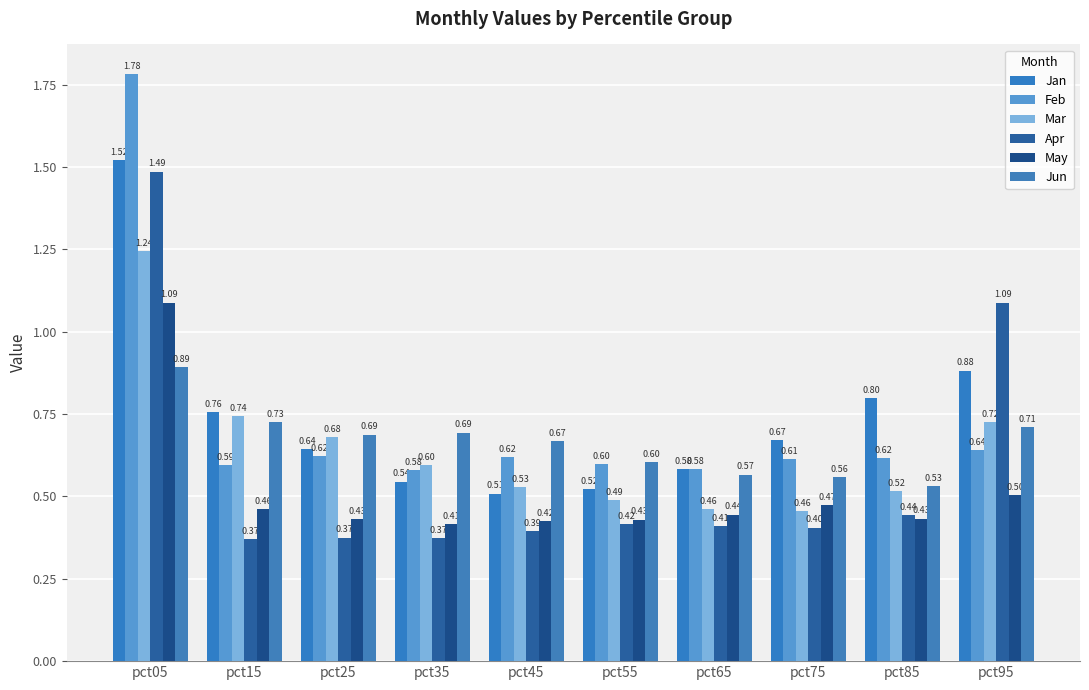

What is the difference between the maximum and second lowest values in the Apr series?

1.1